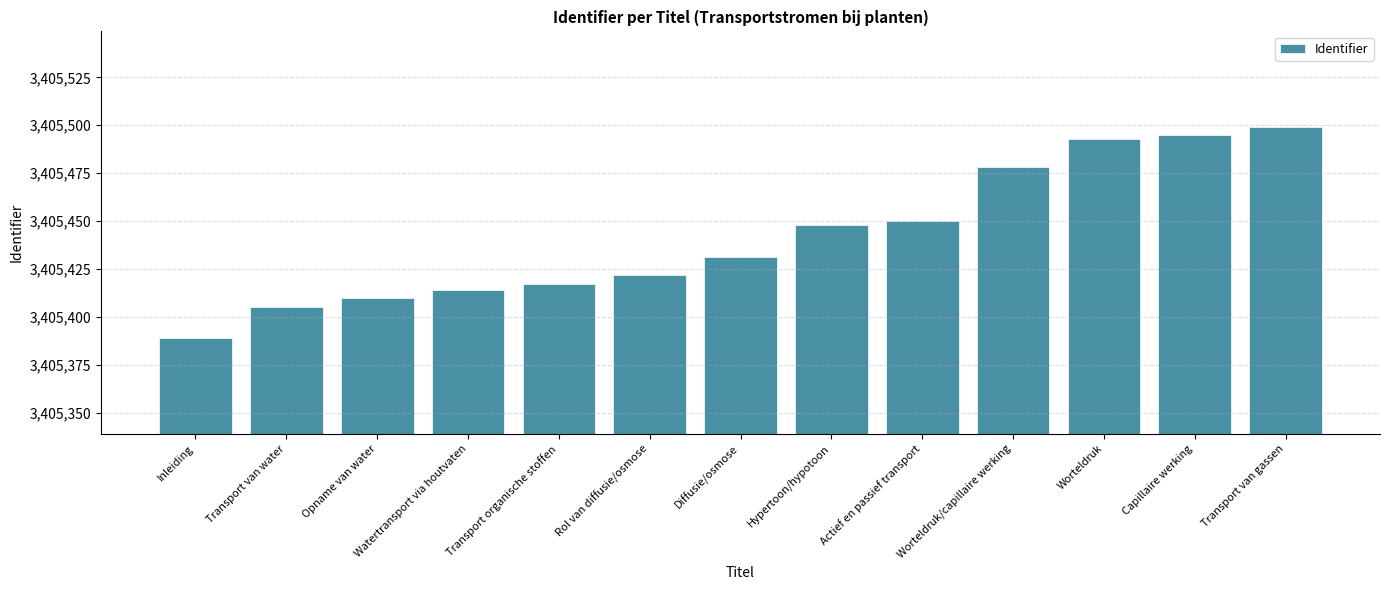

The chart shows a value of 1321828 at Worteldruk/capillaire werking. True or false?

False